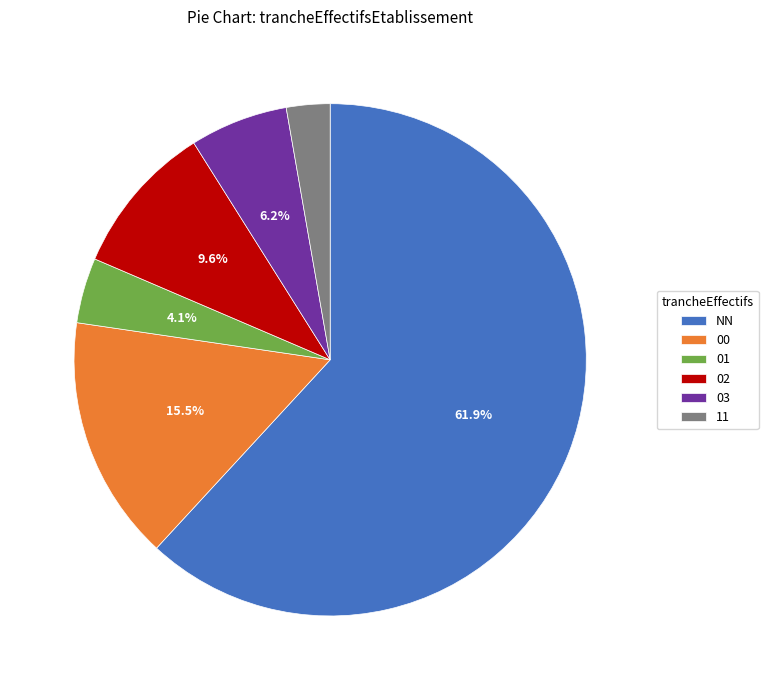

To the nearest percent, what is the difference between the 01 and NN slice percentages?

58%